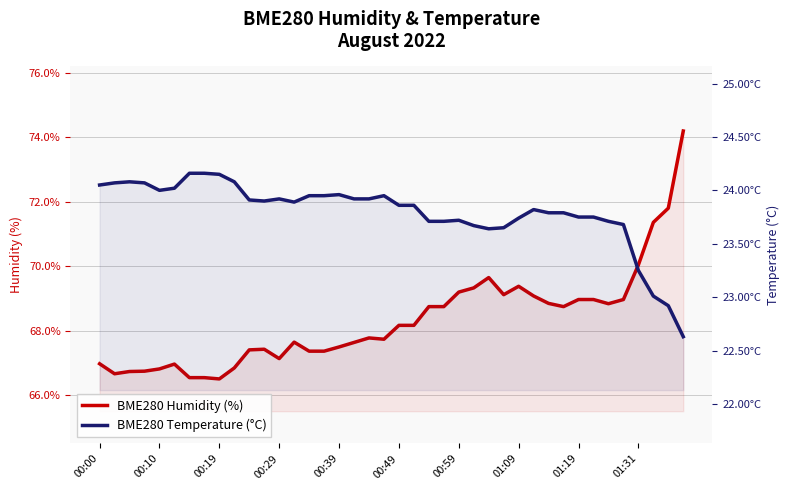

What is the average value of the BME280 Humidity (%) series?

68.3